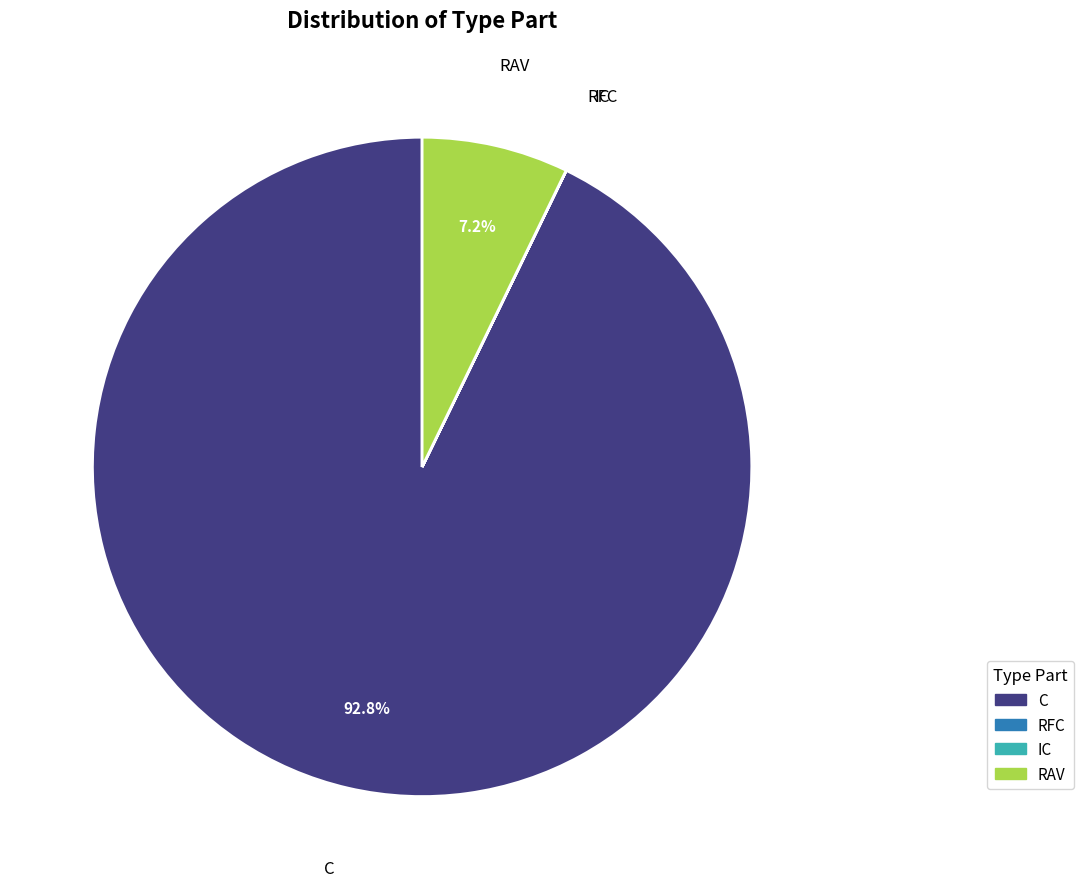

What percentage is NOT represented by RAV?

92.8%